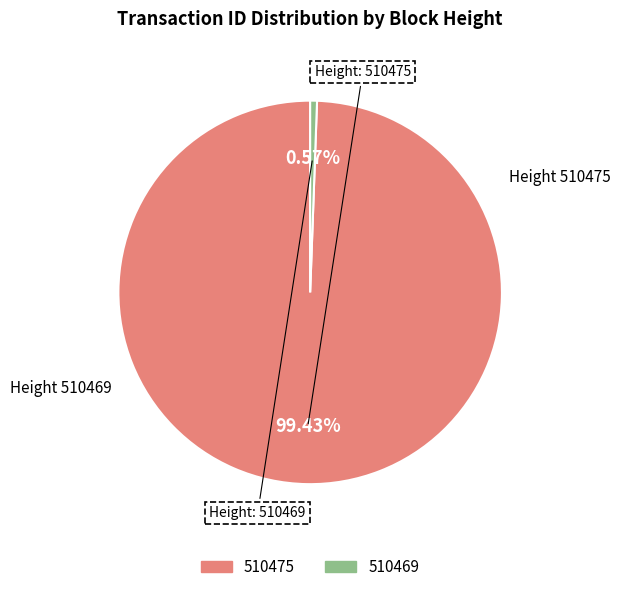

To the nearest percent, what percentage of the pie is 510475?

99%